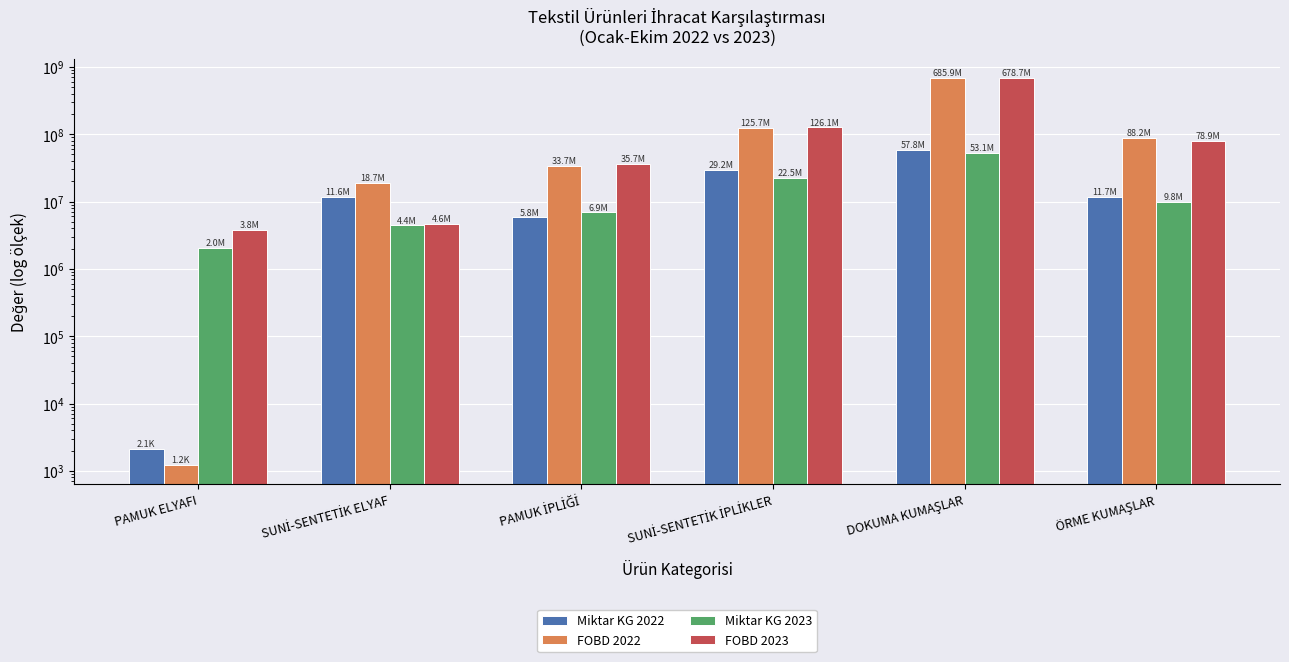

Where does the Miktar KG 2023 series first go above 9834096?

SUNİ-SENTETİK İPLİKLER